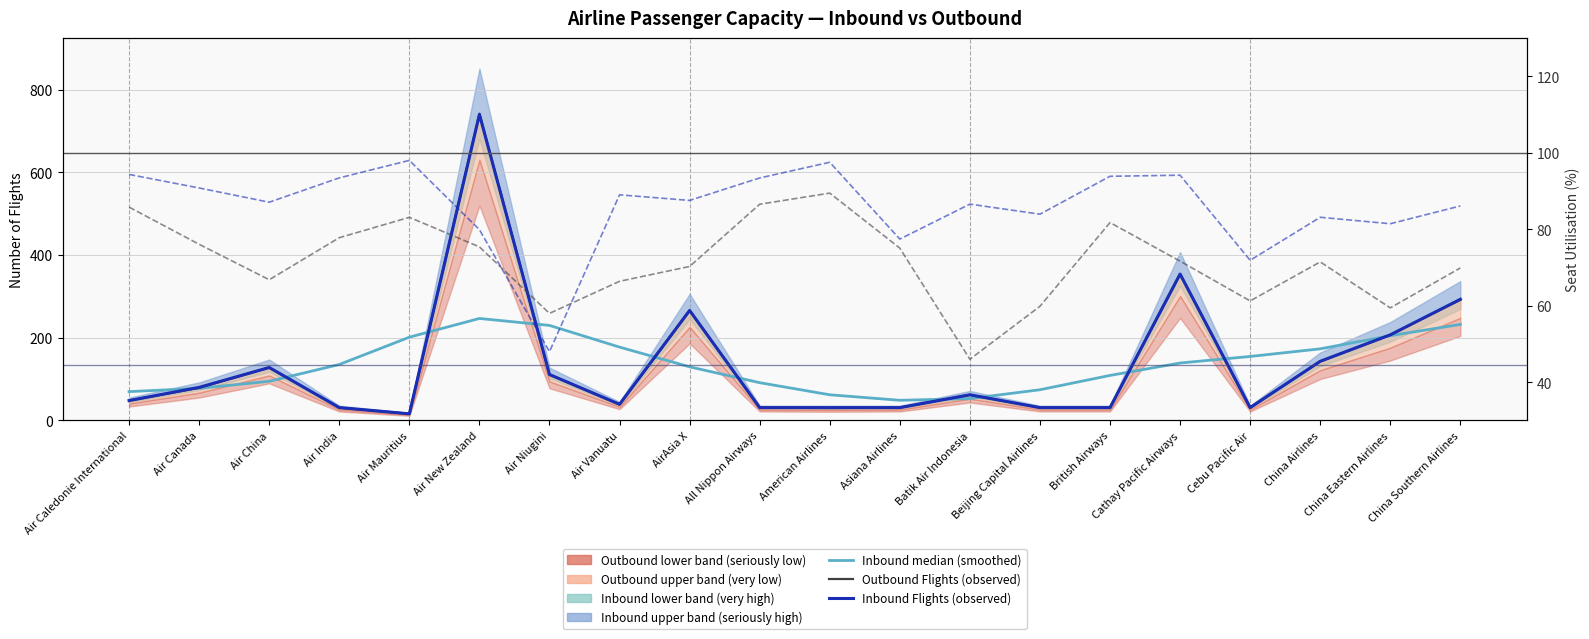

Where is the first local maximum for Inbound Seat Util %?

Air Mauritius